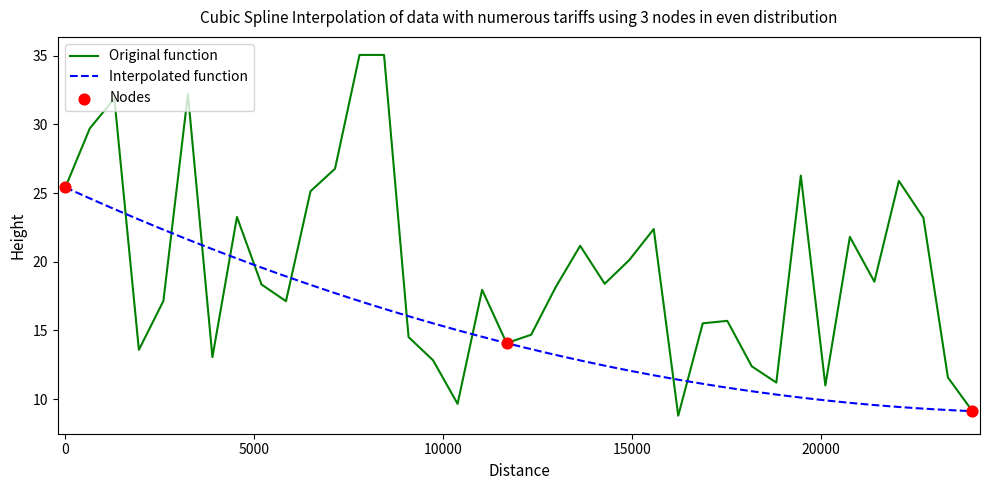

What is the change in value from 10 to 18?

+0.8